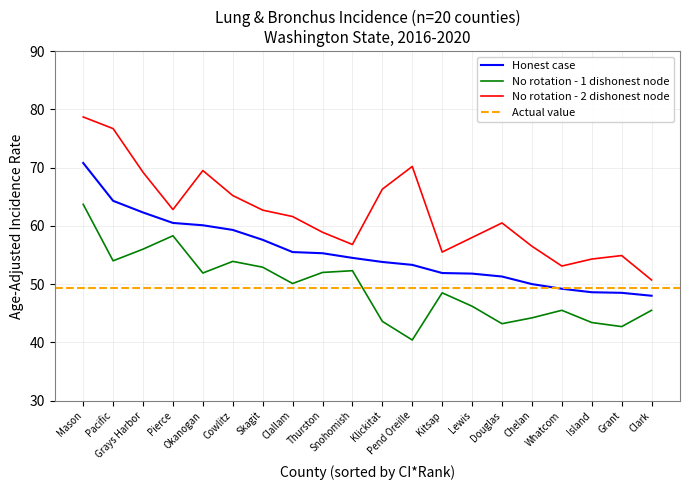

What is the approximate value of Age-Adjusted Rate at Clark?

48.0